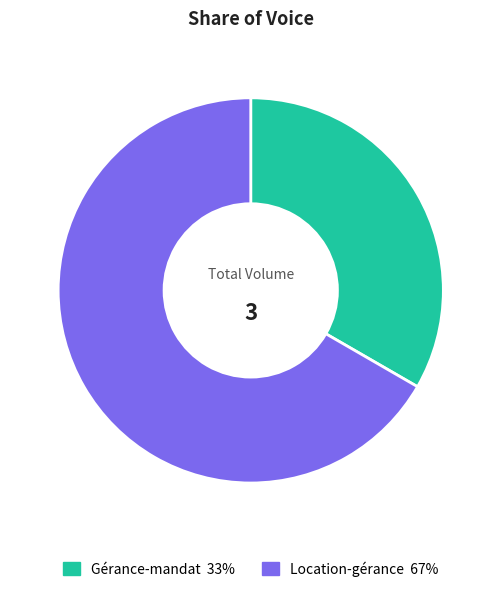

Approximately how many times larger is the value at Gérance-mandat compared to Location-gérance?

0.5